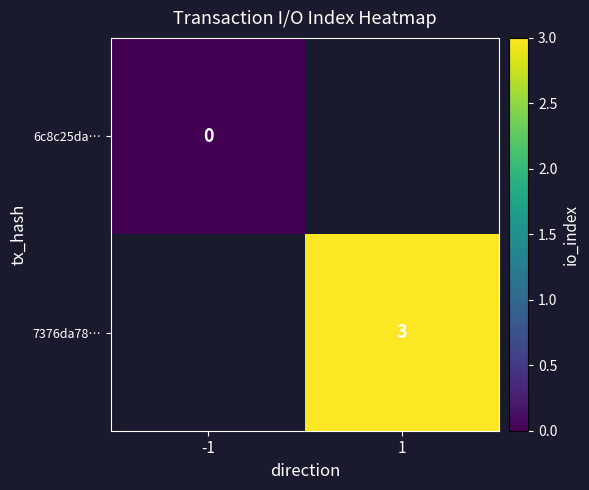

Is the value of 6c8c25da… at -1 greater than the value of 7376da78… at 1?

No